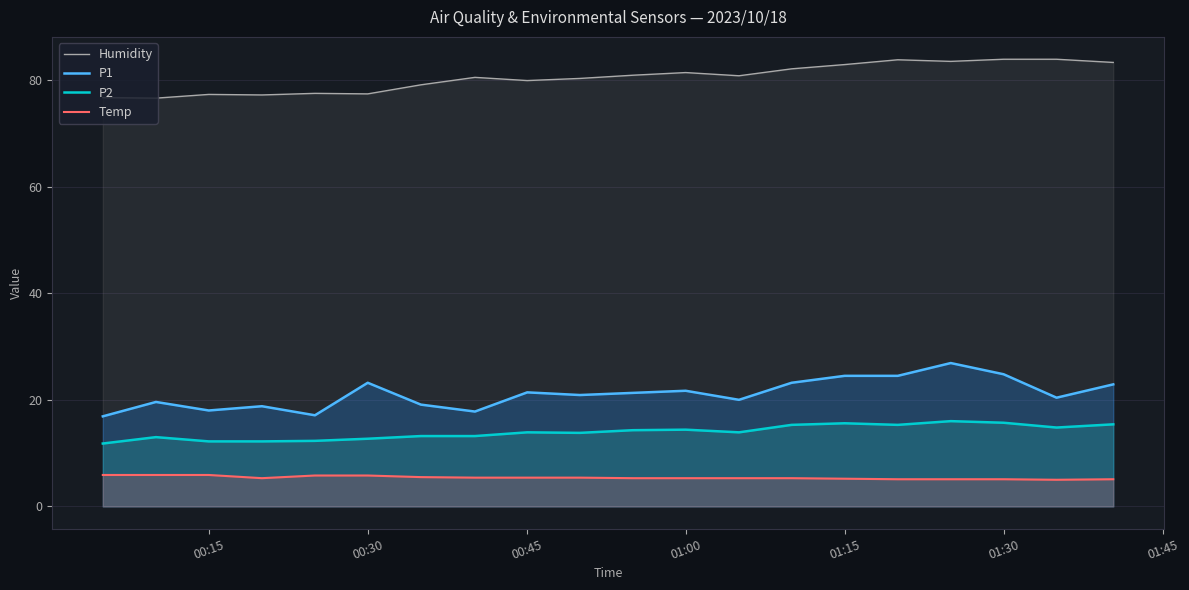

True or false: Temp and P1 intersect in this chart.

False